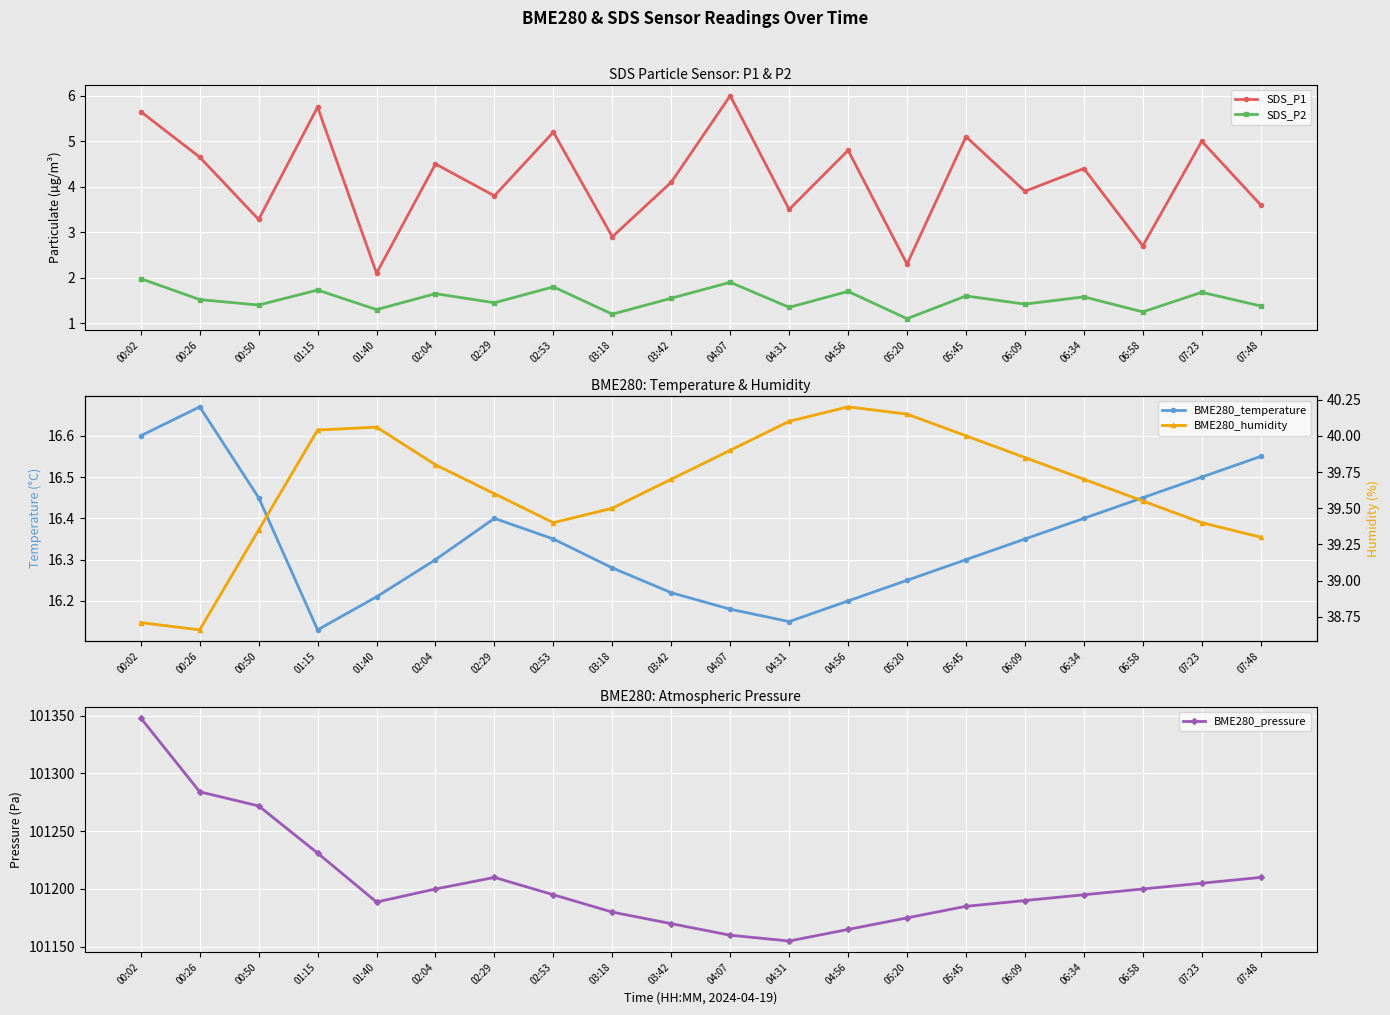

What is the sum of all BME280_pressure values?

2024118.5